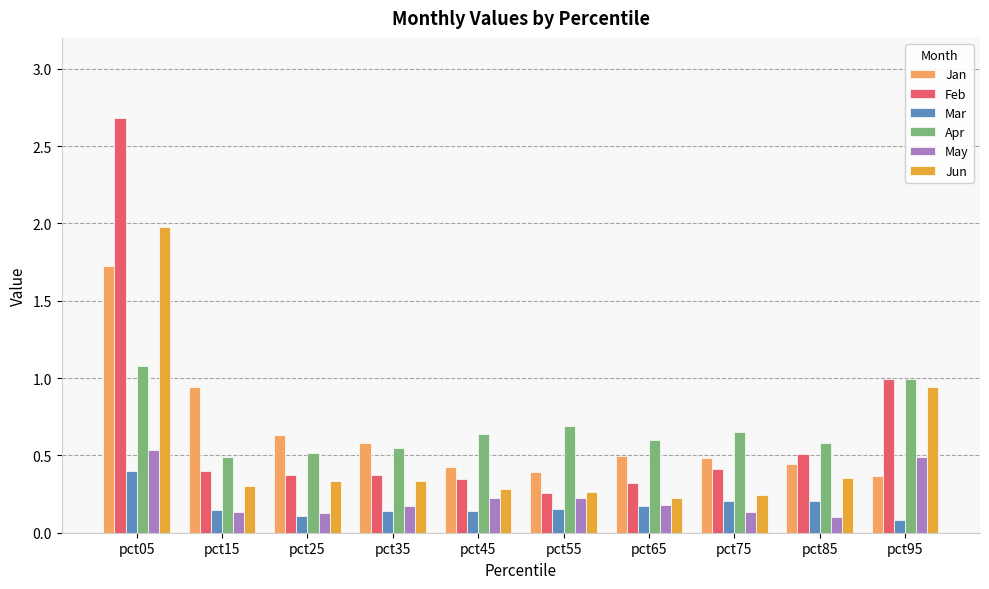

The value of Mar at pct05 is 0.7. True or false?

False